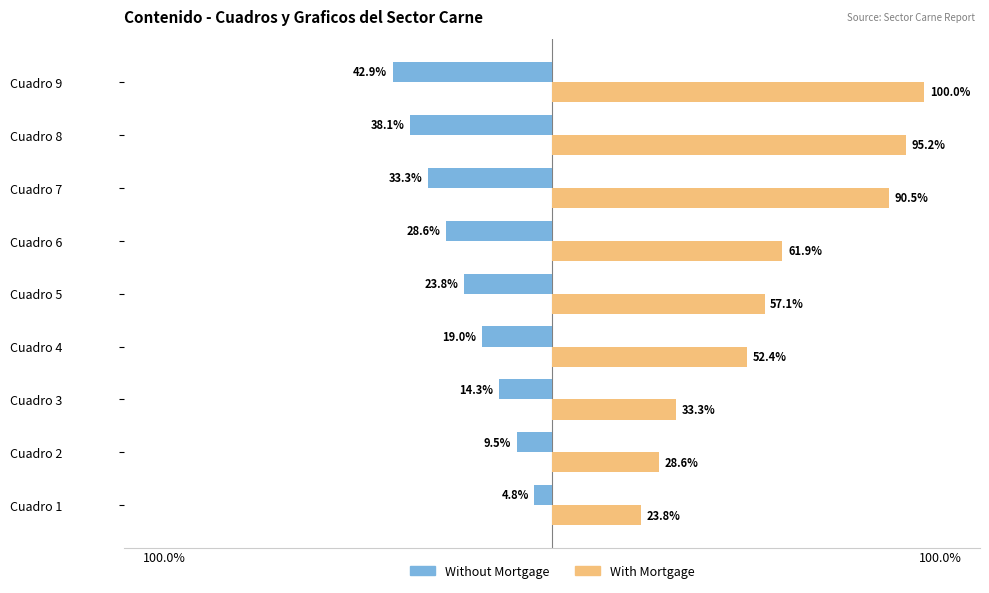

List the series in order of their overall mean, highest first.

With Mortgage, Without Mortgage